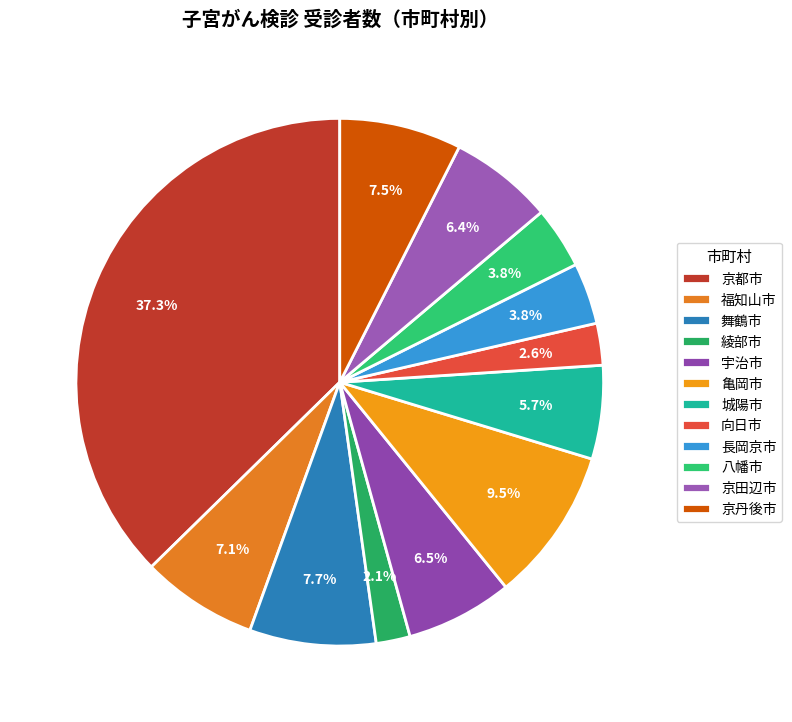

Count the number of slices in the pie.

12